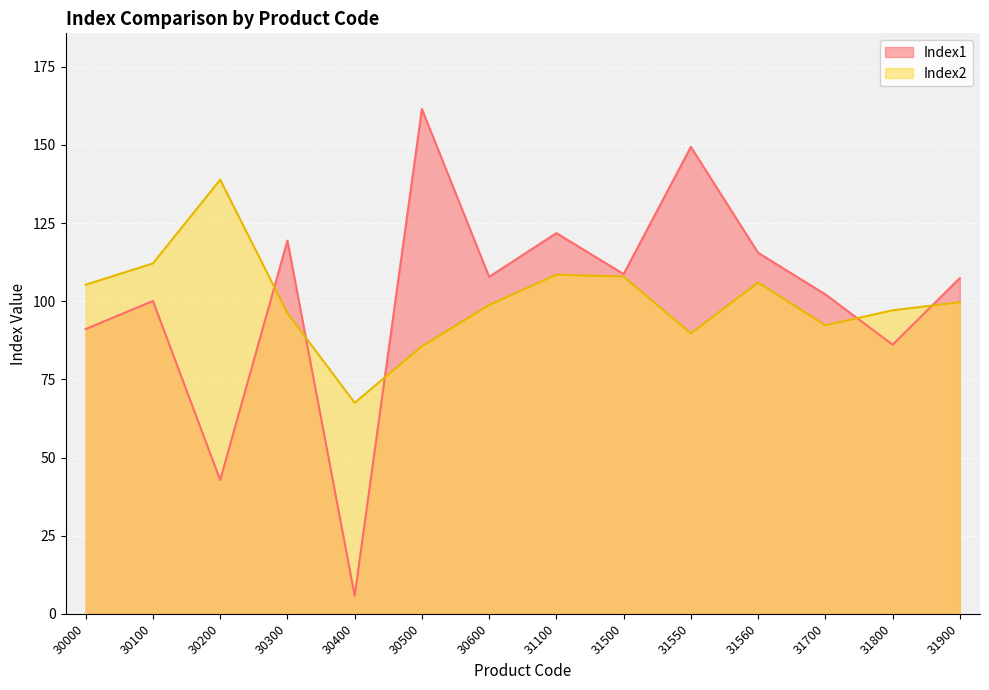

What is the spread (max minus min) of values at 31560?

9.5